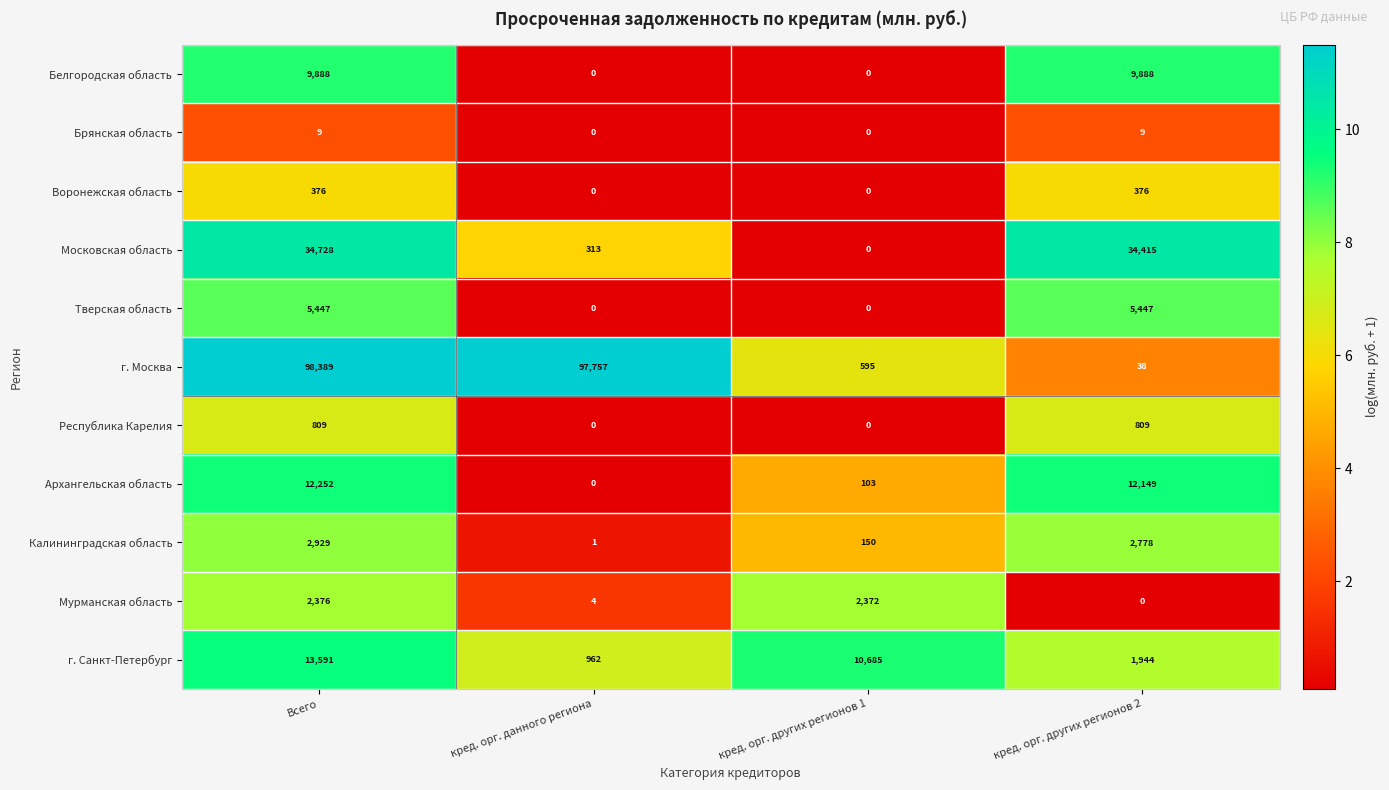

Which category has the highest value across all series?

Всего